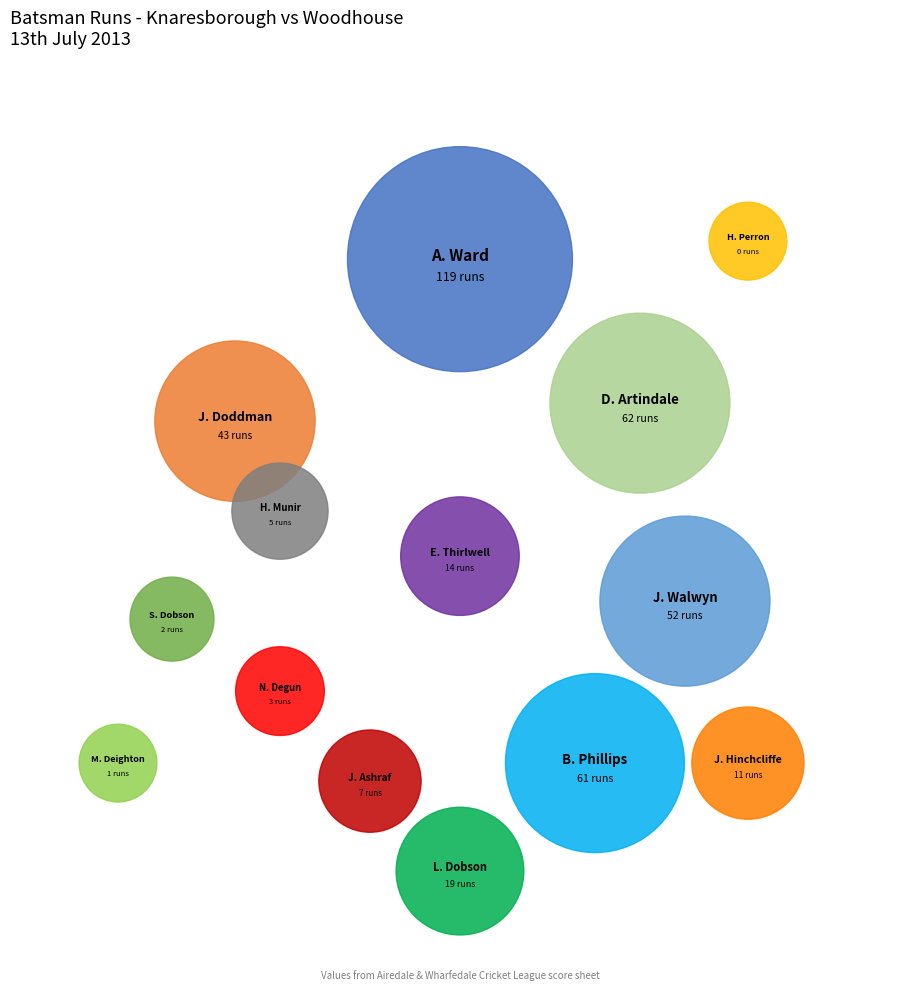

Count the number of slices in the pie.

14